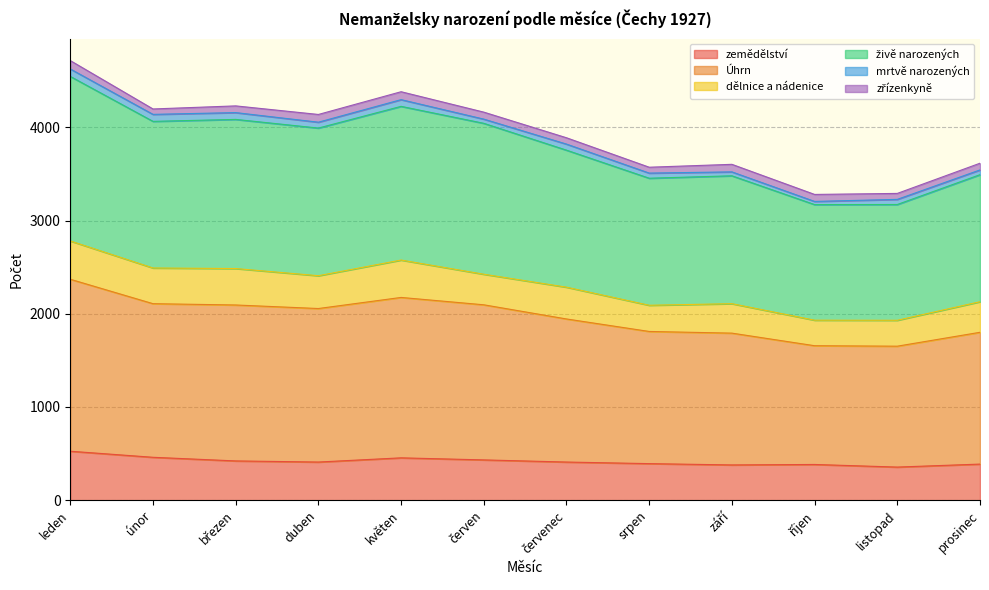

Where is zemědělství nearest to the value 440?

červen